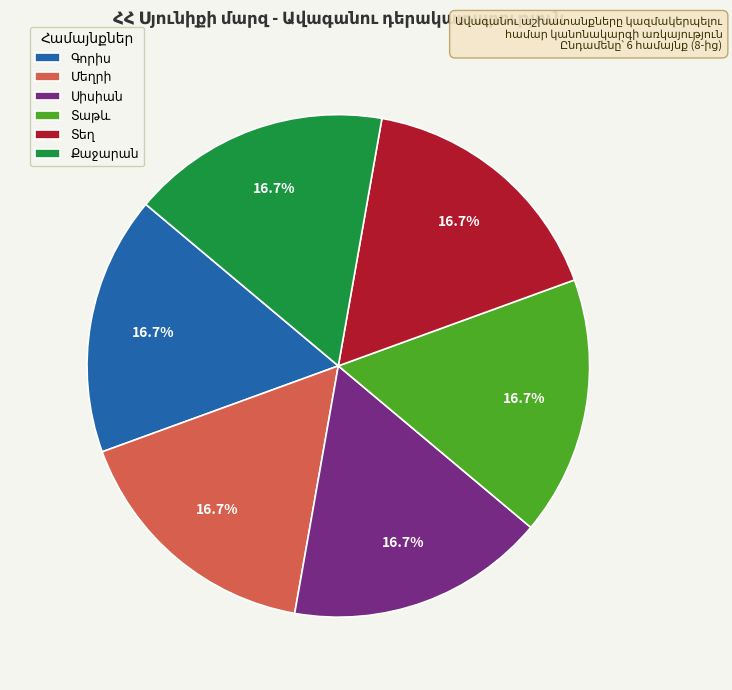

Does any single category account for the majority?

No